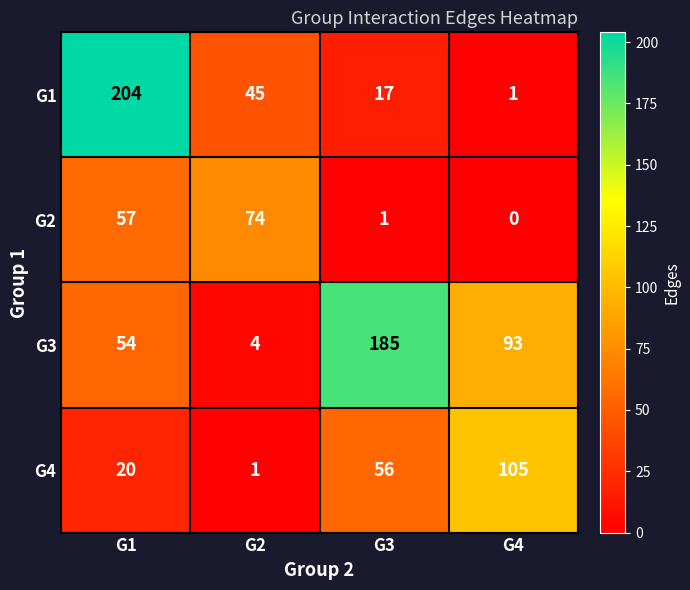

What is the difference between the G3 values at G4 and G1?

39